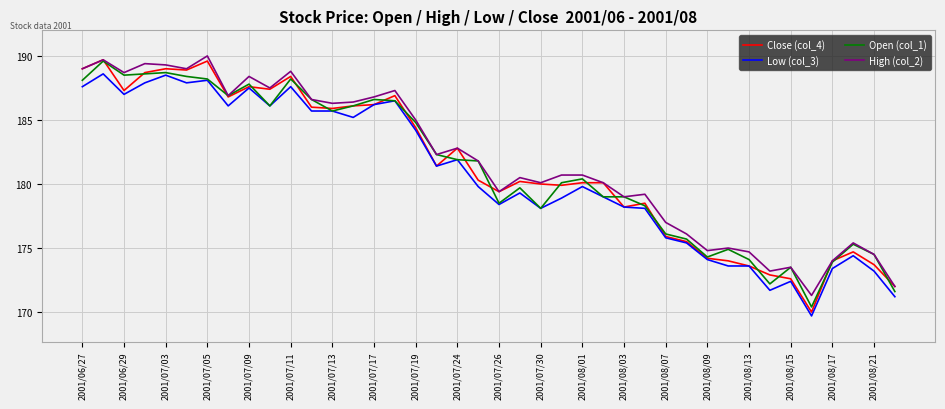

What is the maximum value shown in the chart?

190.0